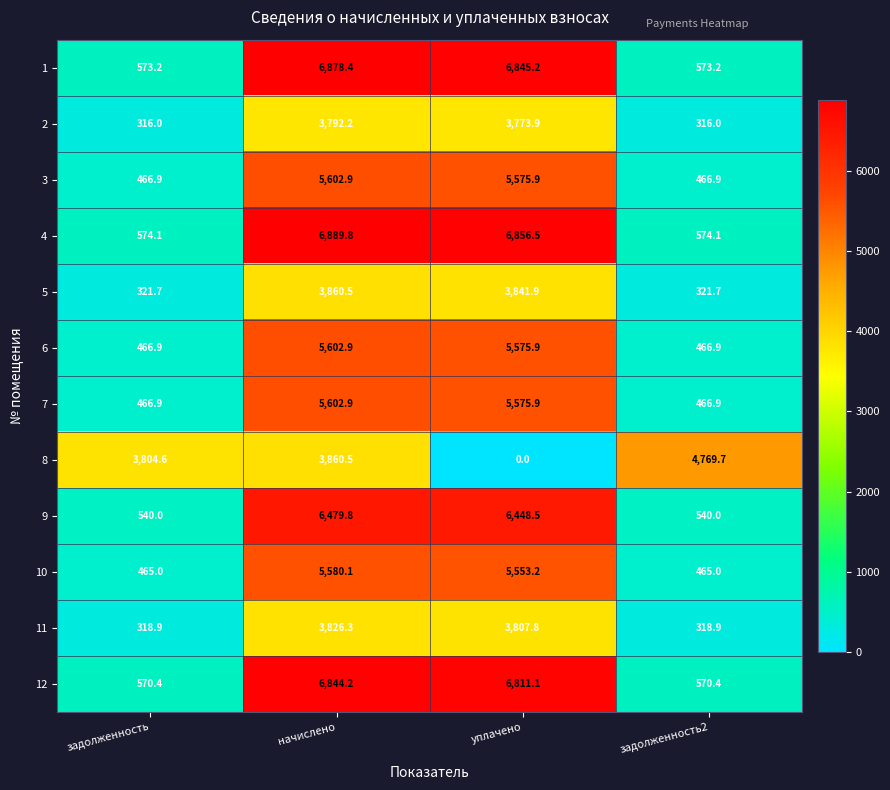

What is the total value across all series at задолженность2?

9849.7